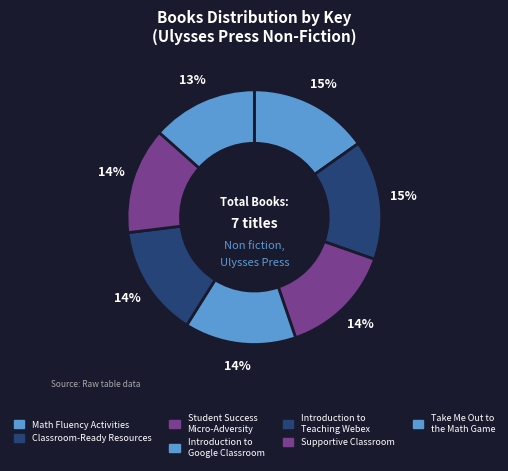

To the nearest percent, what percentage of the pie is Introduction to Teaching Webex?

14%